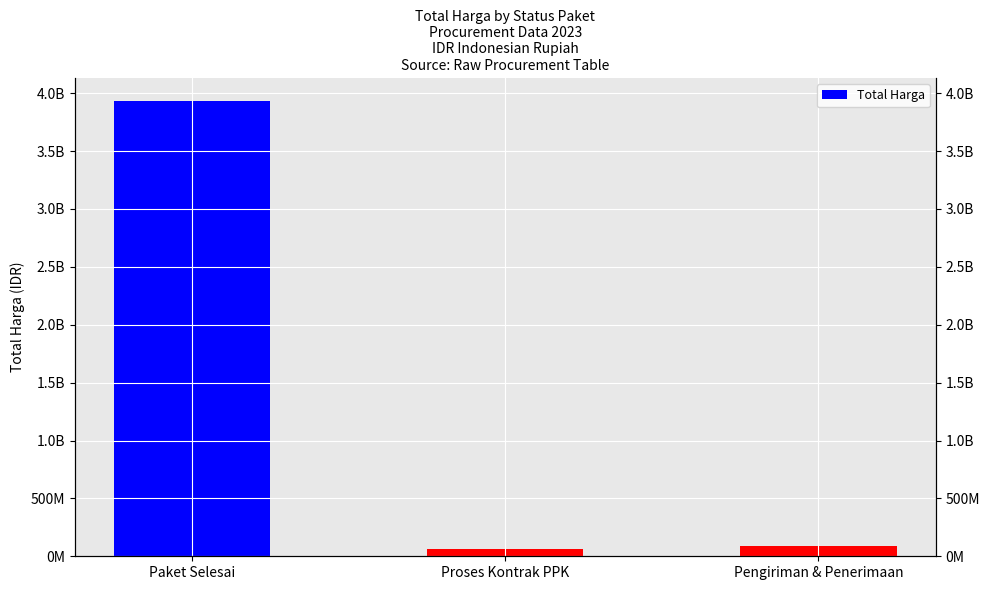

What is the sum of the values at Proses Kontrak PPK and Pengiriman & Penerimaan?

153400000